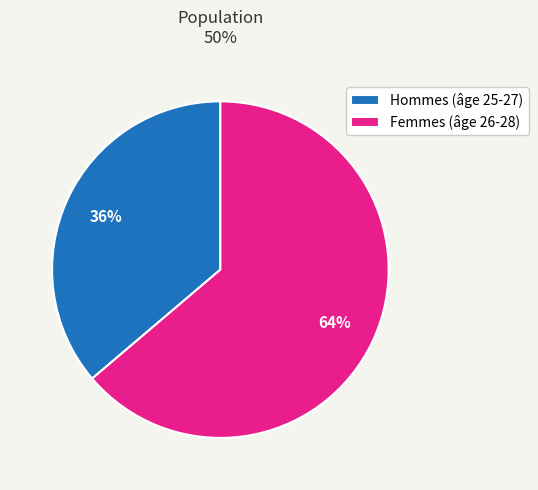

What percentage is the Hommes (âge 25-27) slice, to the nearest percent?

36%